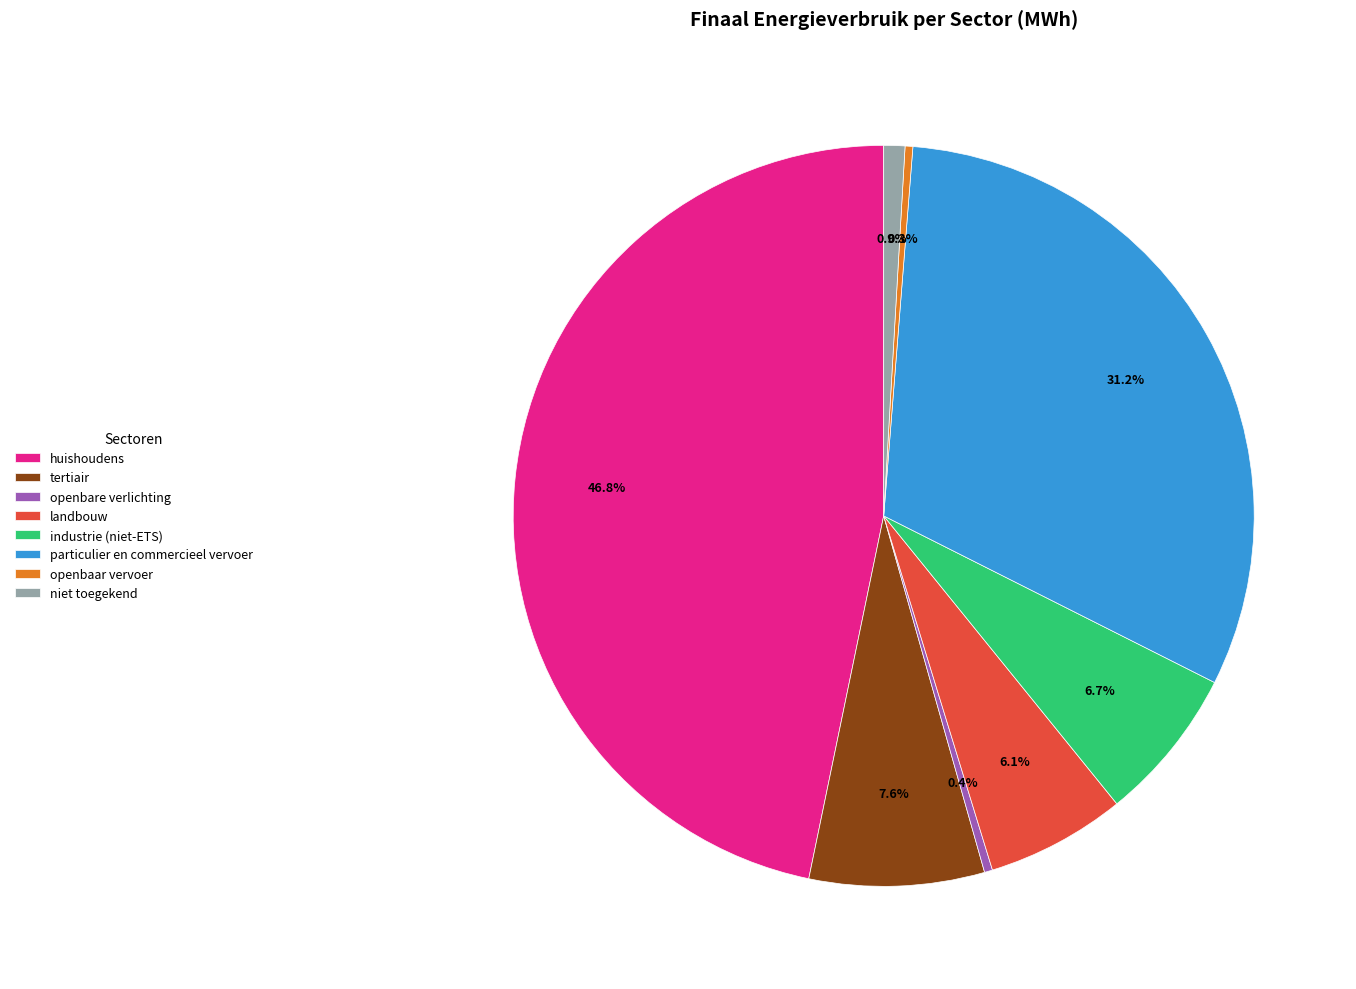

Which slice is the largest?

huishoudens